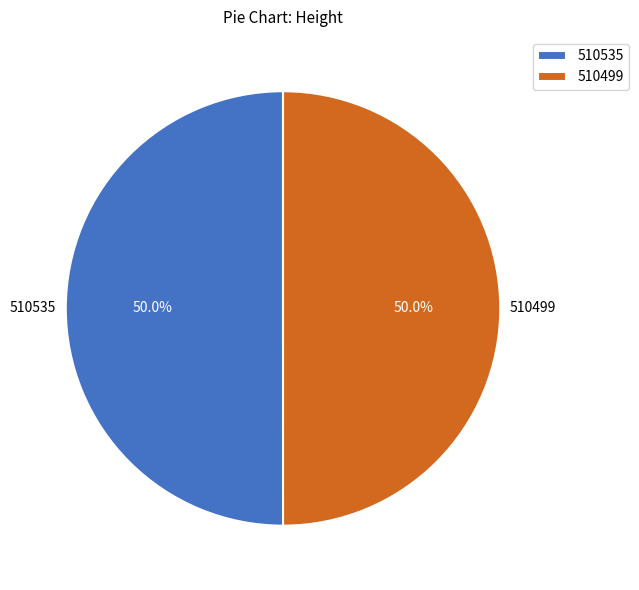

To the nearest percent, what percentage of the pie is 510535?

50%